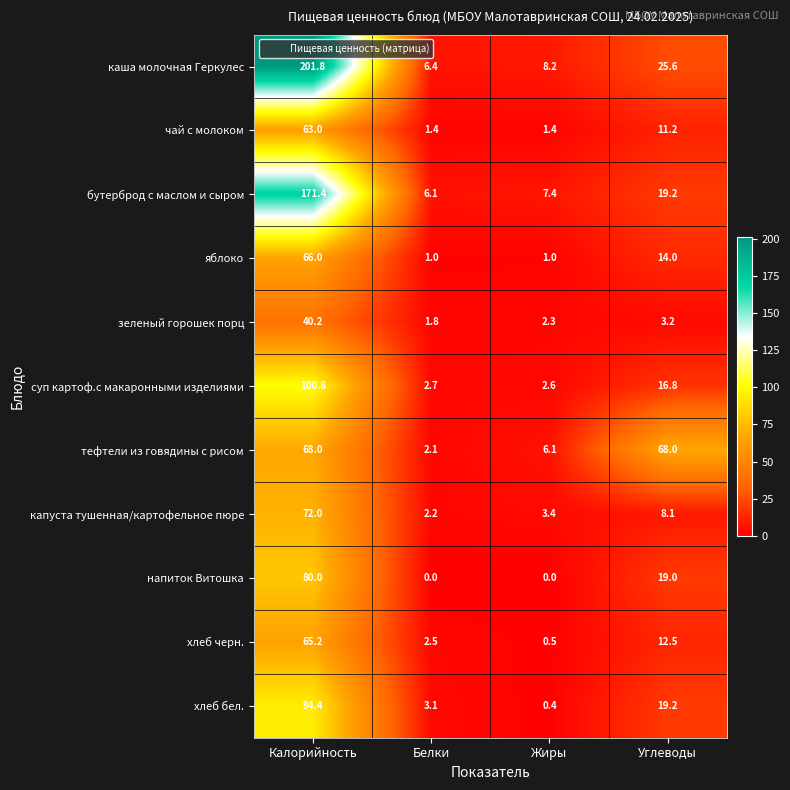

The зеленый горошек порц series shows 24.2 at Калорийность. True or false?

False